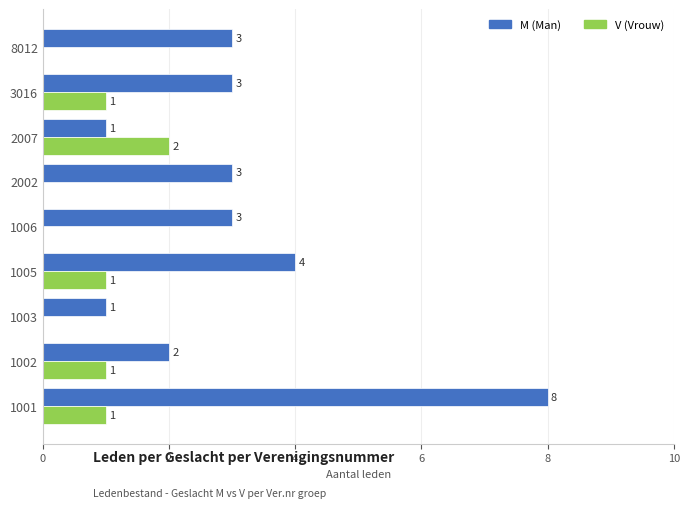

How many series are shown in this chart?

2